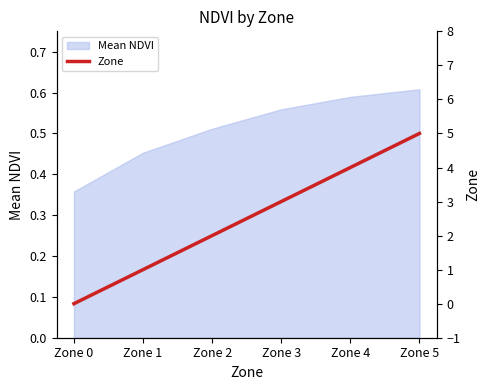

Reading left to right, what are all the values shown in this chart?

Zone 0=0	Zone 1=1	Zone 2=2	Zone 3=3	Zone 4=4	Zone 5=5